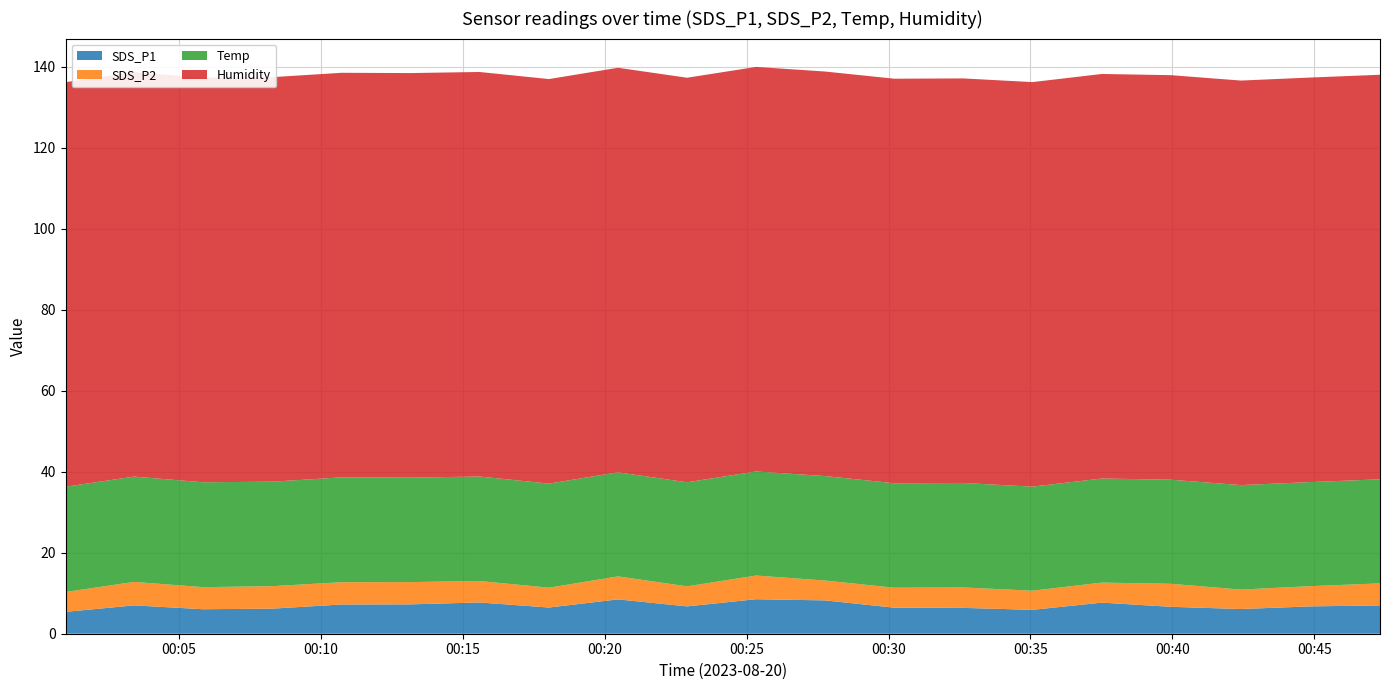

Reading left to right, extract all data points from this chart.

SDS_P1: 2023/08/20 00:01:00=5.4	2023/08/20 00:03:25=7.0	2023/08/20 00:05:51=6.0	2023/08/20 00:08:18=6.2	2023/08/20 00:10:44=7.2	2023/08/20 00:13:09=7.2	2023/08/20 00:15:35=7.7	2023/08/20 00:18:02=6.5	2023/08/20 00:20:28=8.5	2023/08/20 00:22:54=6.8	2023/08/20 00:25:20=8.5	2023/08/20 00:27:46=8.2	2023/08/20 00:30:12=6.4	2023/08/20 00:32:38=6.4	2023/08/20 00:35:04=5.9	2023/08/20 00:37:31=7.7	2023/08/20 00:39:57=6.7	2023/08/20 00:42:25=6.1	2023/08/20 00:44:52=6.8	2023/08/20 00:47:19=7.0
SDS_P2: 2023/08/20 00:01:00=4.9	2023/08/20 00:03:25=5.8	2023/08/20 00:05:51=5.5	2023/08/20 00:08:18=5.5	2023/08/20 00:10:44=5.5	2023/08/20 00:13:09=5.5	2023/08/20 00:15:35=5.3	2023/08/20 00:18:02=4.9	2023/08/20 00:20:28=5.7	2023/08/20 00:22:54=5.0	2023/08/20 00:25:20=5.8	2023/08/20 00:27:46=4.9	2023/08/20 00:30:12=4.9	2023/08/20 00:32:38=5.0	2023/08/20 00:35:04=4.7	2023/08/20 00:37:31=5.0	2023/08/20 00:39:57=5.7	2023/08/20 00:42:25=4.8	2023/08/20 00:44:52=5.0	2023/08/20 00:47:19=5.4
Temp: 2023/08/20 00:01:00=26.0	2023/08/20 00:03:25=26.0	2023/08/20 00:05:51=25.9	2023/08/20 00:08:18=25.8	2023/08/20 00:10:44=25.9	2023/08/20 00:13:09=25.8	2023/08/20 00:15:35=25.8	2023/08/20 00:18:02=25.7	2023/08/20 00:20:28=25.7	2023/08/20 00:22:54=25.7	2023/08/20 00:25:20=25.7	2023/08/20 00:27:46=25.8	2023/08/20 00:30:12=25.8	2023/08/20 00:32:38=25.8	2023/08/20 00:35:04=25.7	2023/08/20 00:37:31=25.7	2023/08/20 00:39:57=25.7	2023/08/20 00:42:25=25.8	2023/08/20 00:44:52=25.7	2023/08/20 00:47:19=25.7
Humidity: 2023/08/20 00:01:00=99.9	2023/08/20 00:03:25=99.9	2023/08/20 00:05:51=99.9	2023/08/20 00:08:18=99.9	2023/08/20 00:10:44=99.9	2023/08/20 00:13:09=99.9	2023/08/20 00:15:35=99.9	2023/08/20 00:18:02=99.9	2023/08/20 00:20:28=99.9	2023/08/20 00:22:54=99.9	2023/08/20 00:25:20=99.9	2023/08/20 00:27:46=99.9	2023/08/20 00:30:12=99.9	2023/08/20 00:32:38=99.9	2023/08/20 00:35:04=99.9	2023/08/20 00:37:31=99.9	2023/08/20 00:39:57=99.9	2023/08/20 00:42:25=99.9	2023/08/20 00:44:52=99.9	2023/08/20 00:47:19=99.9